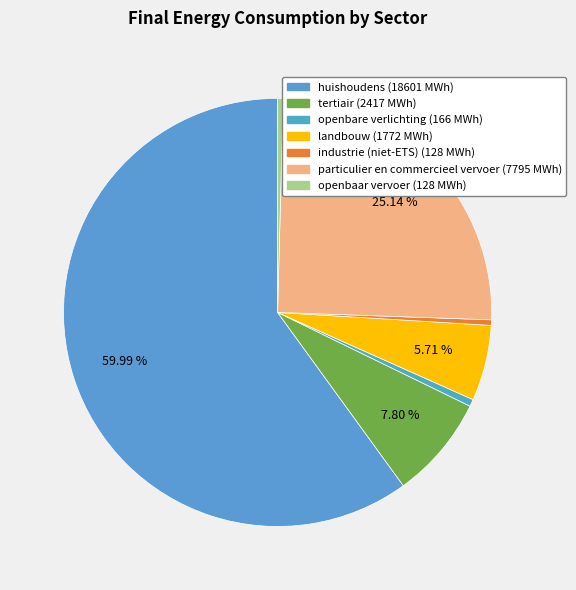

True or false: industrie (niet-ETS) accounts for 0% of the total.

True